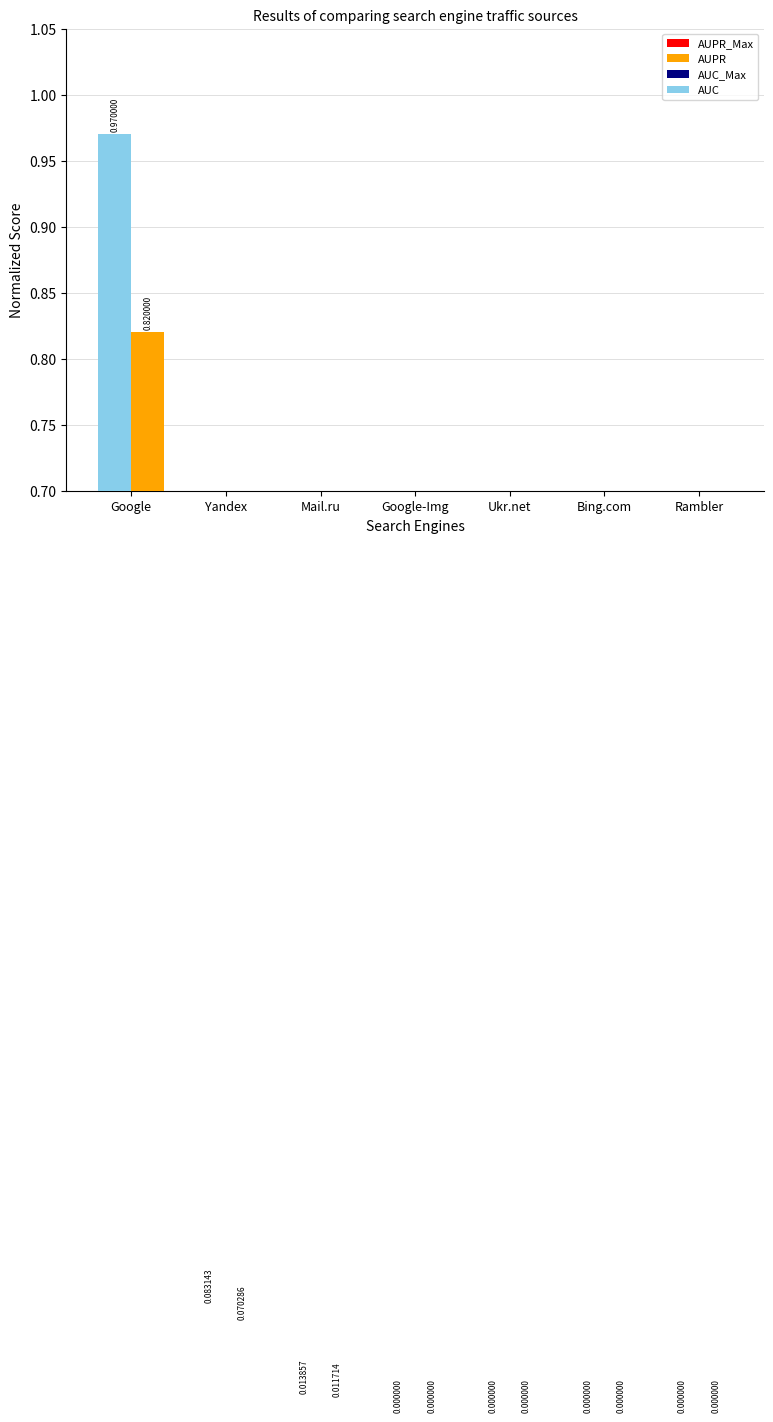

Where is AUPR nearest to the value 0?

Google-Img